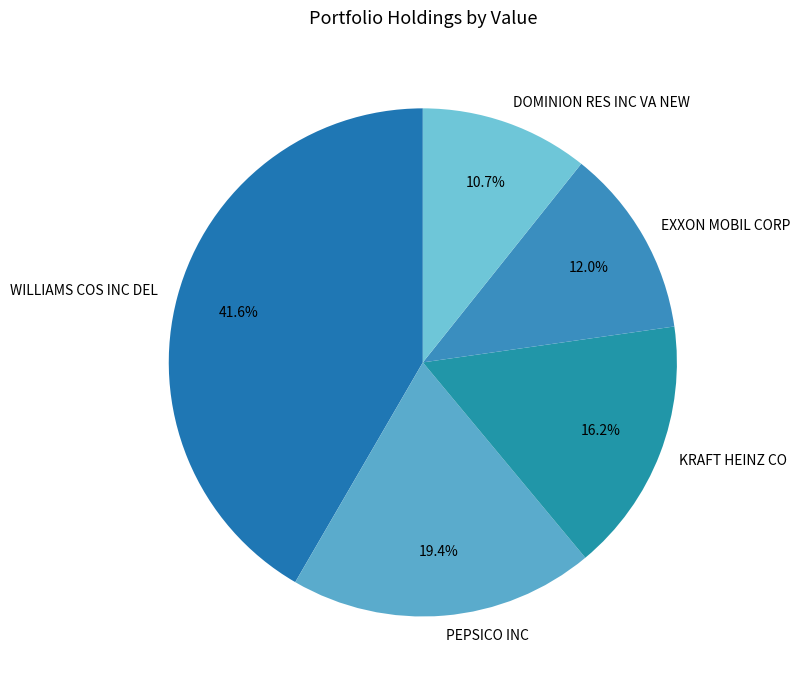

To the nearest percent, what percentage of the pie is KRAFT HEINZ CO?

16%